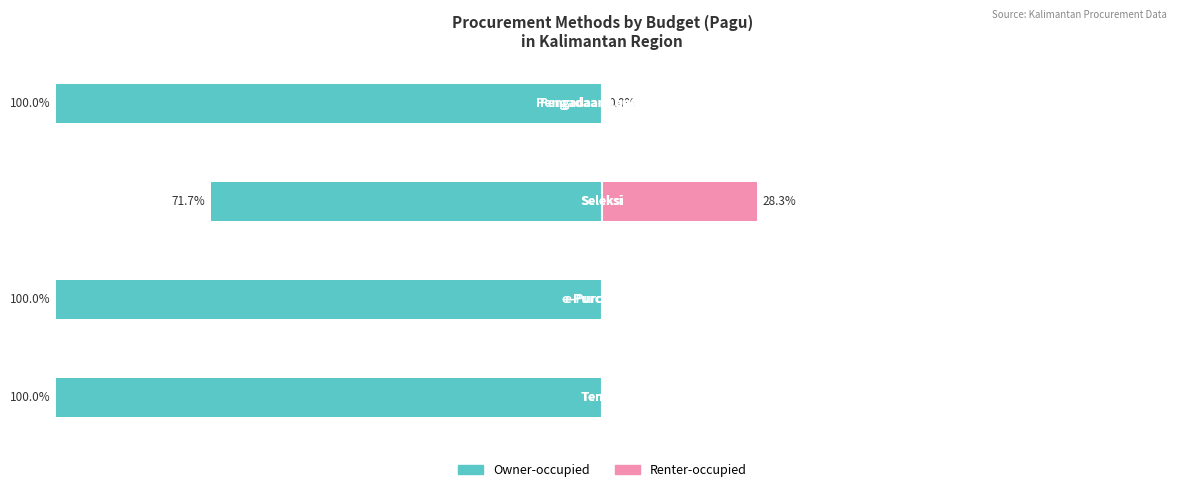

What are all the series names shown in the legend?

Owner-occupied, Renter-occupied